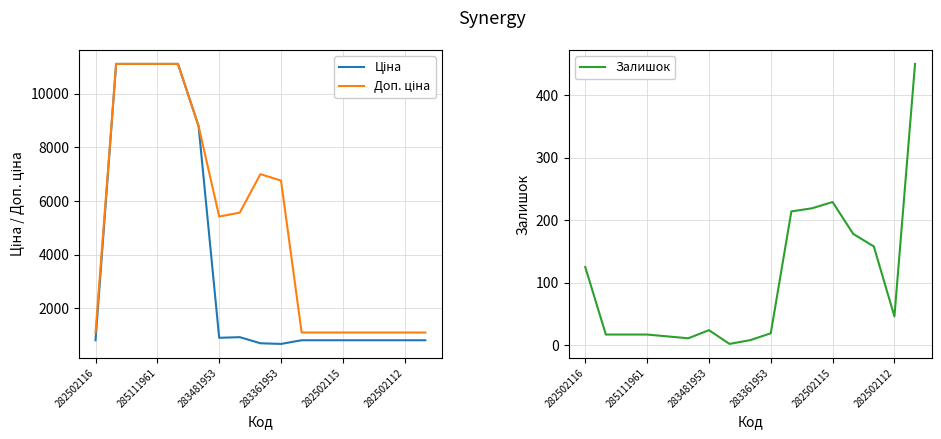

At which label does Ціна first exceed 813?

282502116